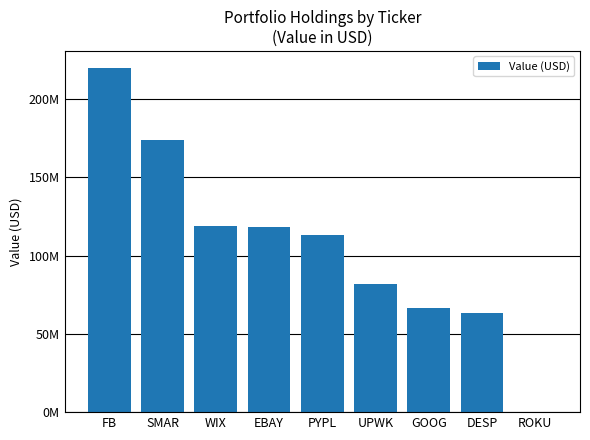

Reading left to right, what are all the values shown in this chart?

219831000	173913000	118948000	118535000	112985000	81905000	66757000	63235000	0